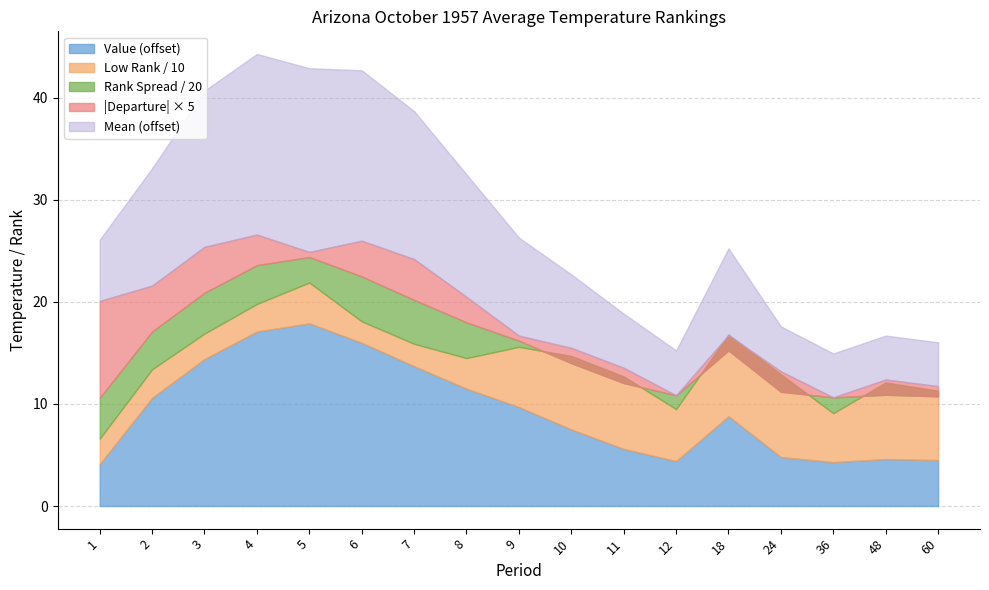

The Low Rank series shows 17.1 at 36. True or false?

False